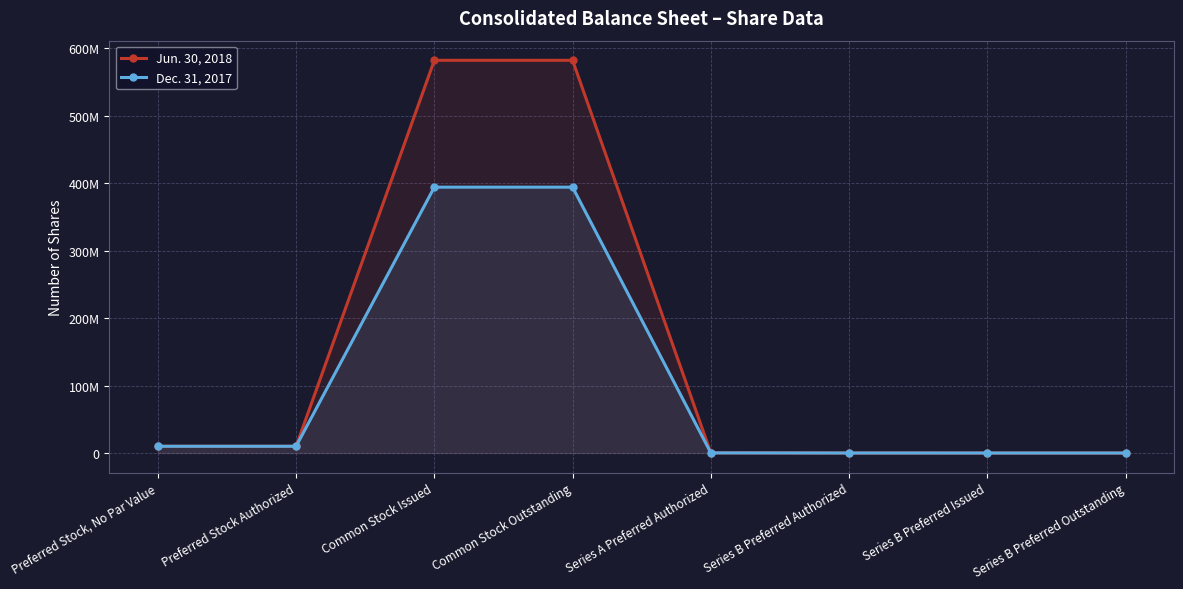

True or false: Dec. 31, 2017 and Jun. 30, 2018 intersect in this chart.

False